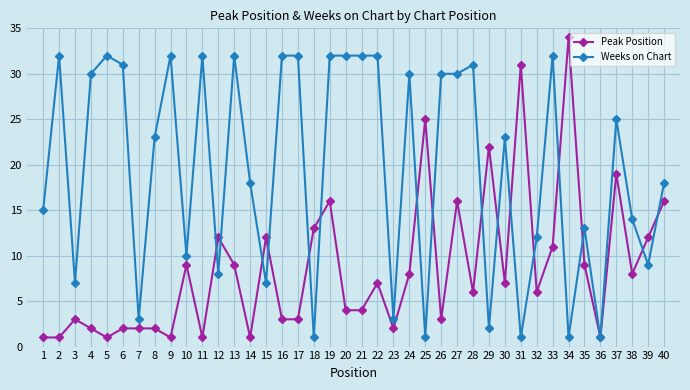

List the series in order of their peak value, highest first.

Peak Position, Weeks on Chart